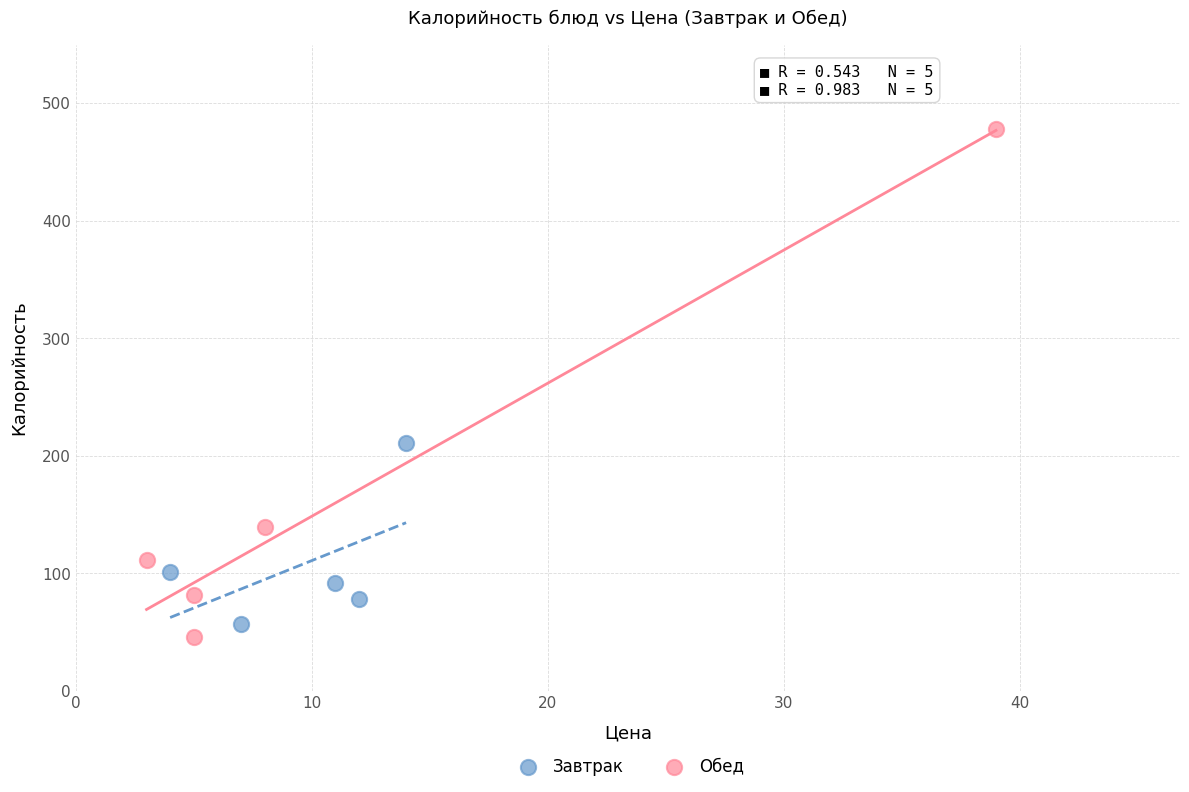

Which series has the widest spread of Y values?

Обед